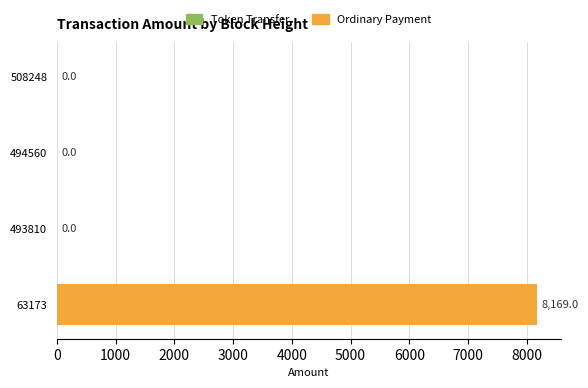

How many values are between 0 and 8169?

4